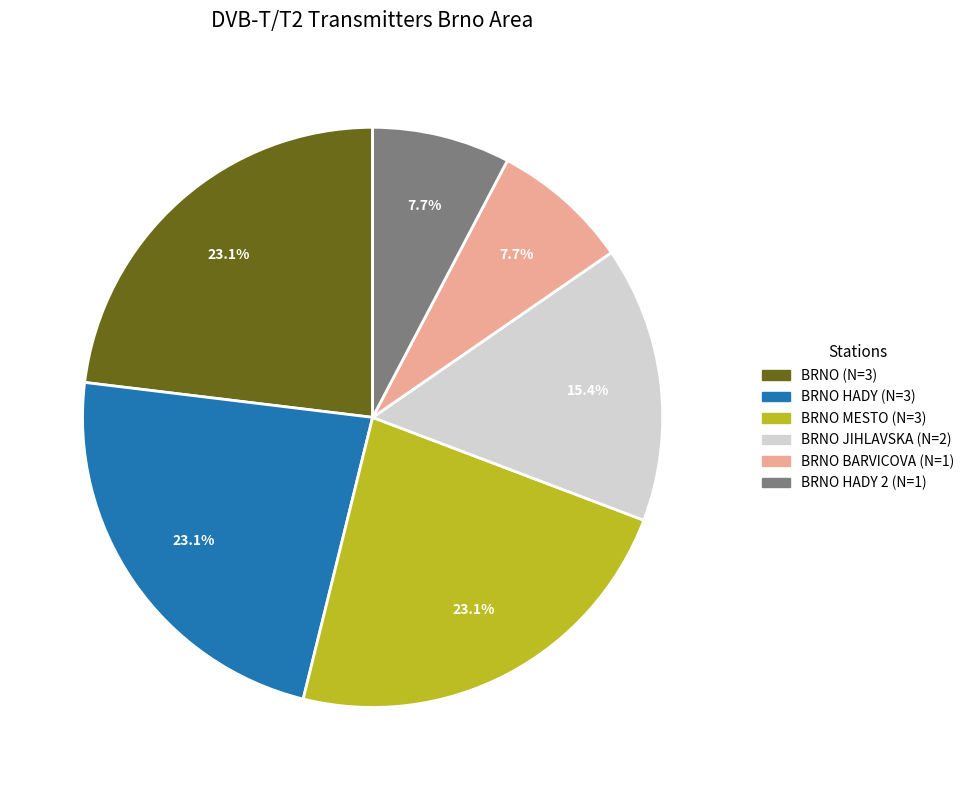

Is there any slice that represents more than half of the pie?

No